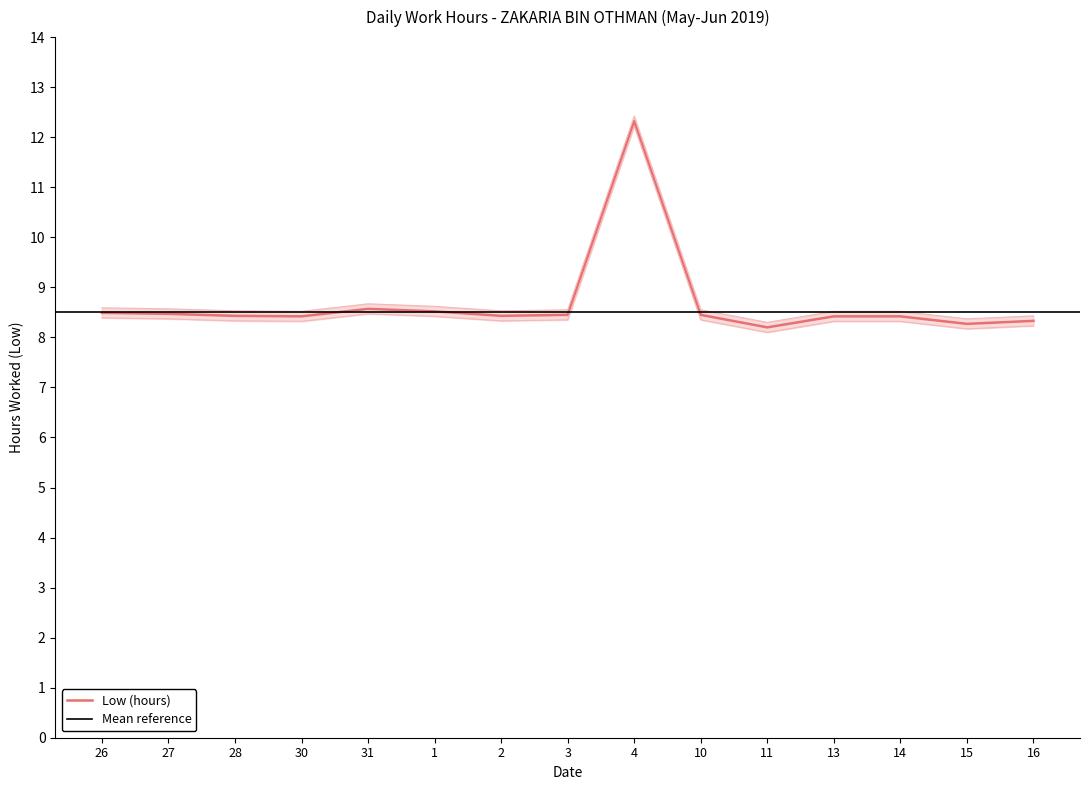

Rank the categories by value from highest to lowest.

4, 31, 1, 26, 27, 3, 10, 28, 2, 30, 13, 14, 16, 15, 11